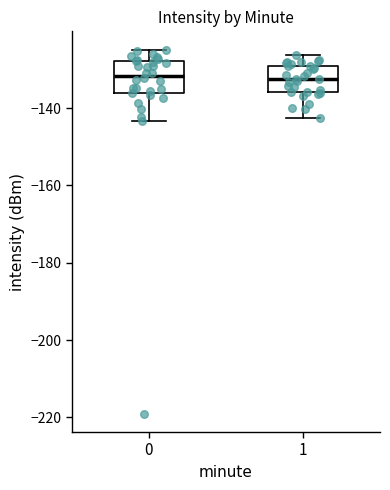

Reading left to right, read every box against the y-axis: the position of its median line, the range the box covers, and the ends of its whiskers. The values are not printed on the chart, so give them approximately, as read against the axis.

0: median -132, box -136 to -128, whiskers -144 to -124
1: median -132, box -136 to -130, whiskers -142 to -126